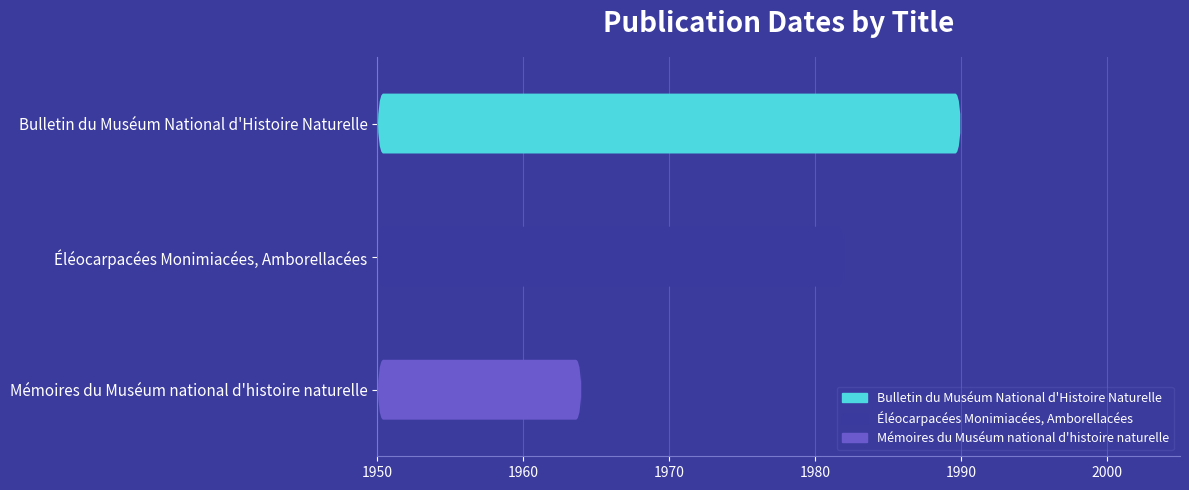

Reading left to right, list all the values displayed in this chart.

Bulletin du Muséum National d'Histoire Naturelle=1990	Éléocarpacées Monimiacées, Amborellacées=1982	Mémoires du Muséum national d'histoire naturelle=1964